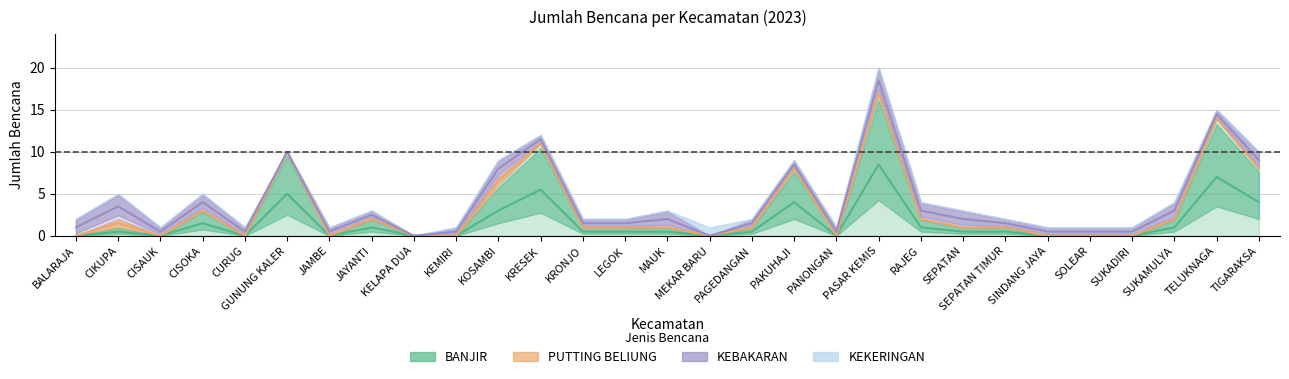

What is the value of the KEBAKARAN point at the 13th from the left?

1